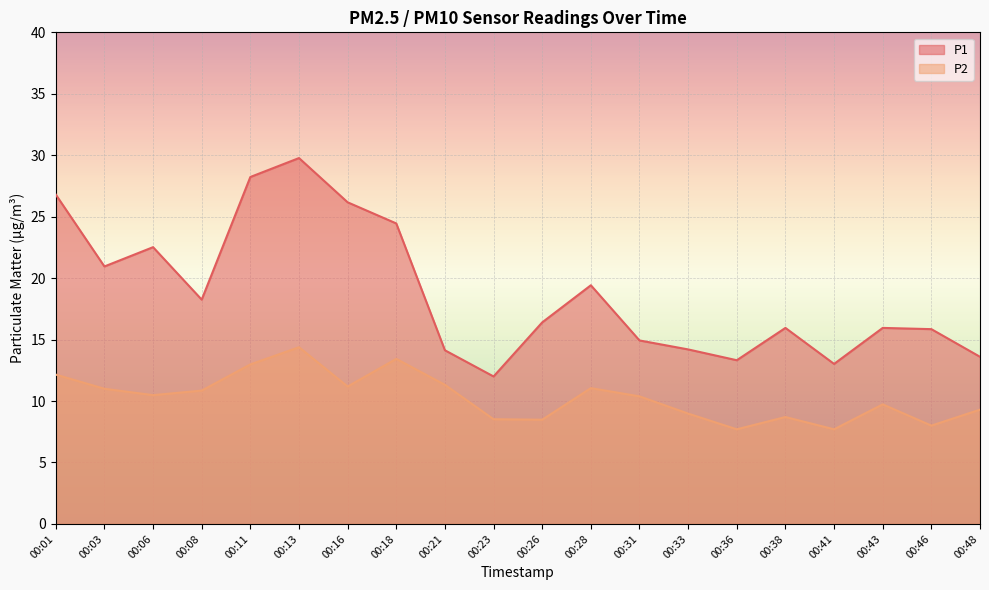

Rank the series by their maximum value, from highest to lowest.

P1, P2